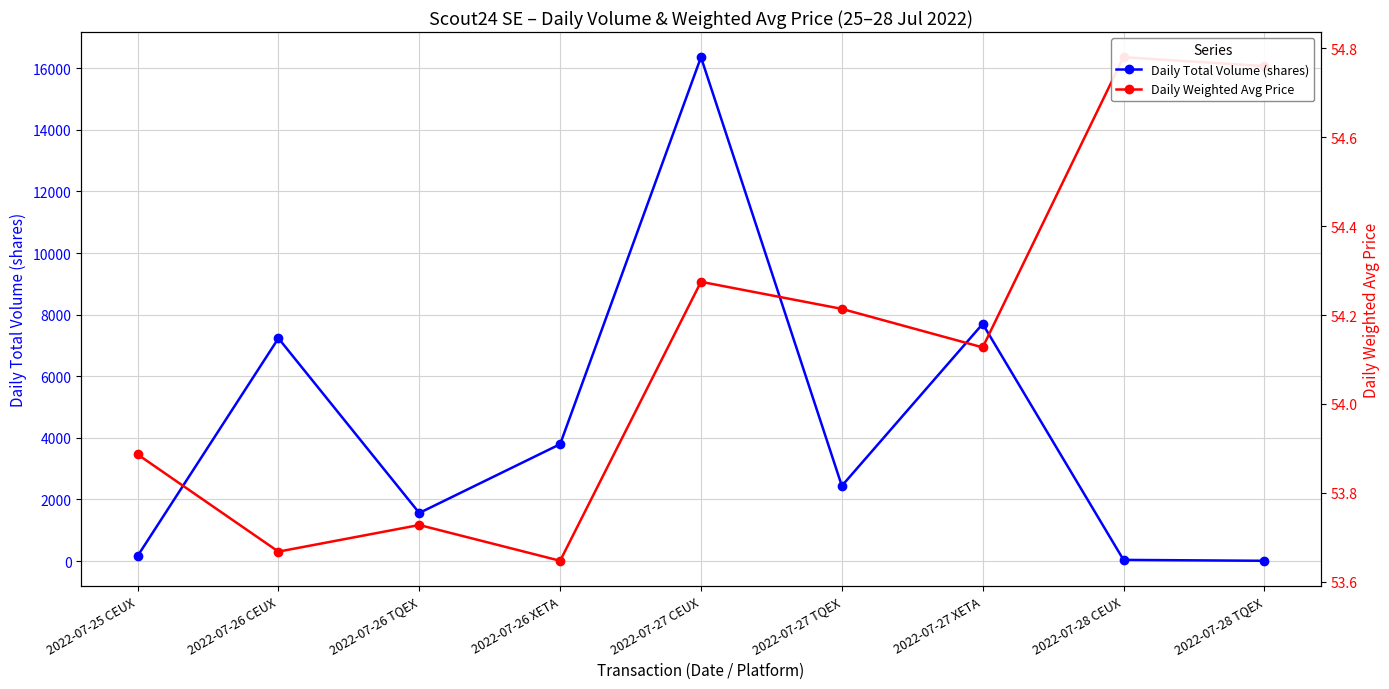

The Daily Total Volume (shares) series shows 63.8 at 2022-07-28 CEUX. True or false?

False